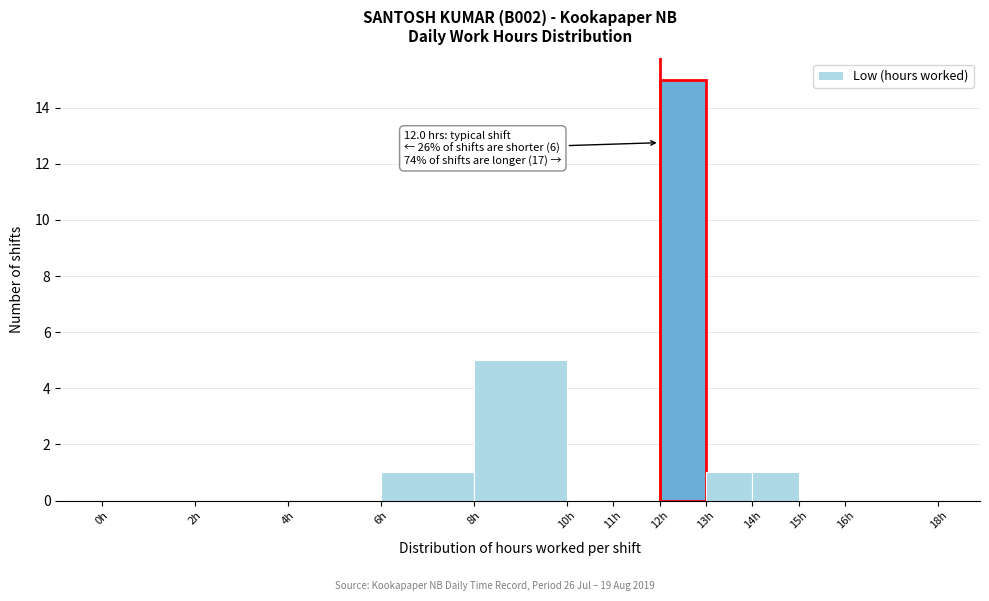

Which range on the x-axis has the tallest bar?

12 to 13